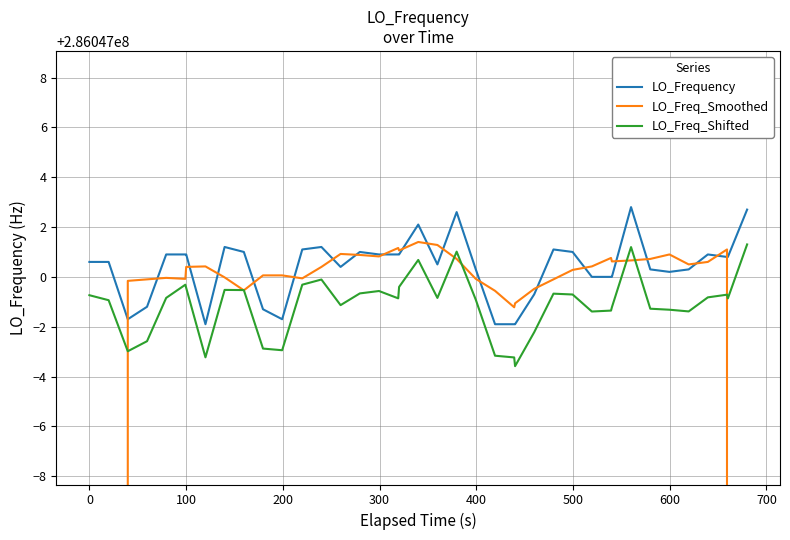

What is the difference between the maximum and second lowest values in the LO_Freq_Shifted series?

4.5